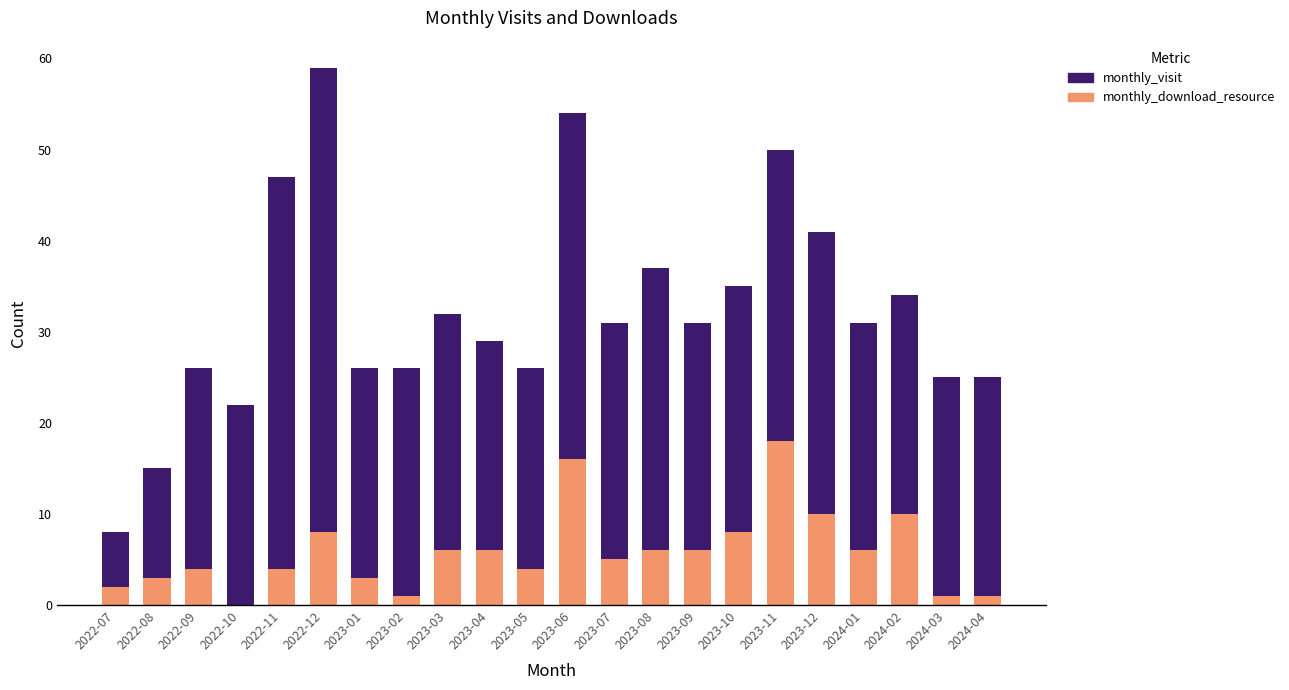

At which label does monthly_download_resource reach its peak?

2023-11